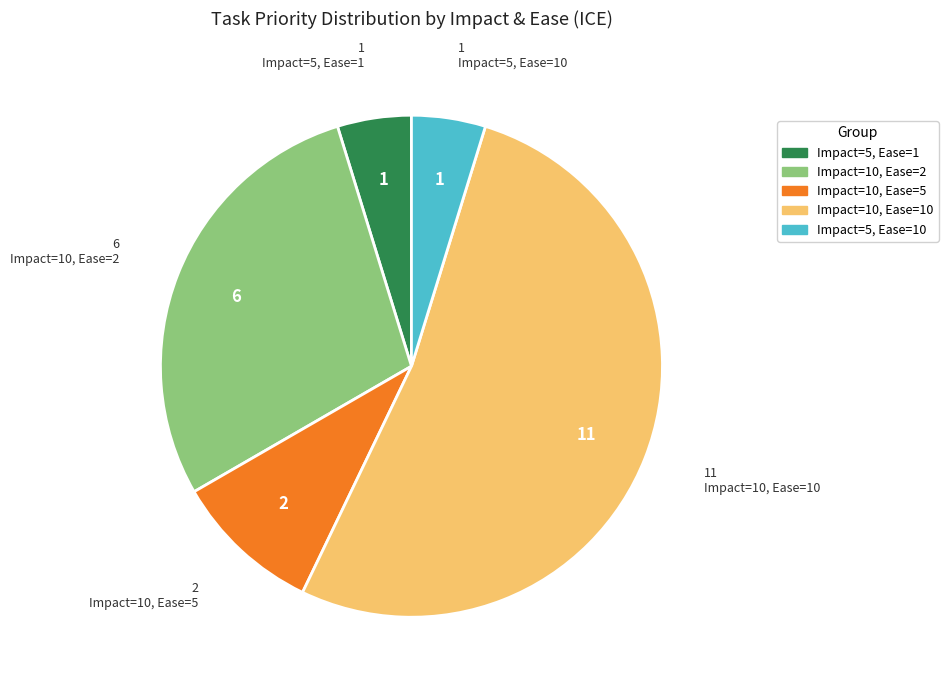

True or false: Impact=10, Ease=5 accounts for 10% of the total.

True